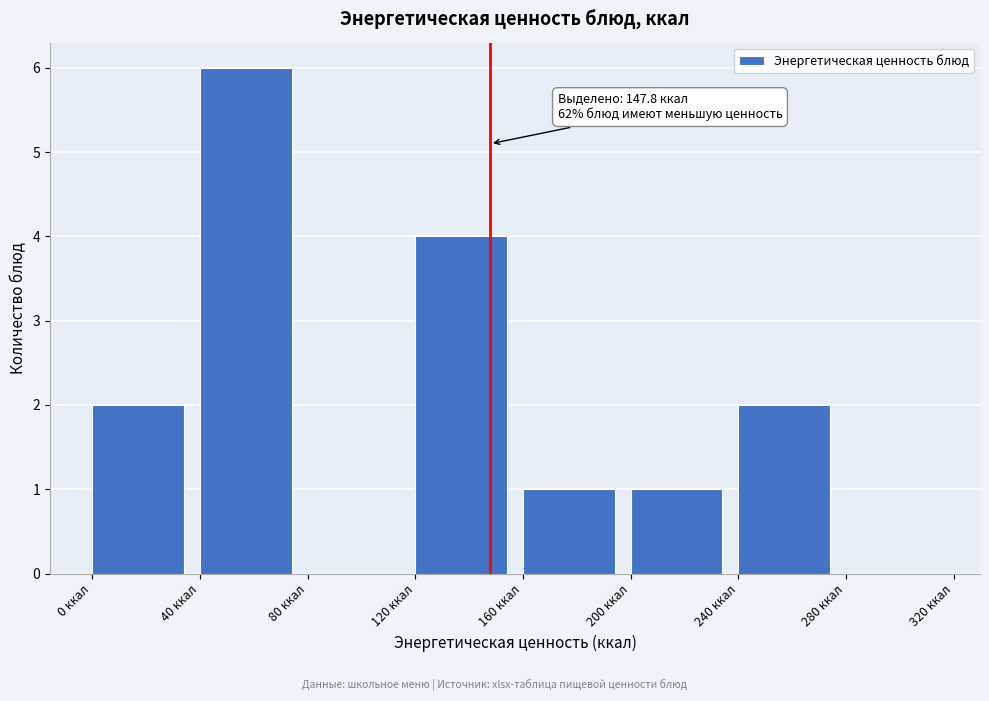

Which range on the x-axis has the tallest bar?

40 to 80